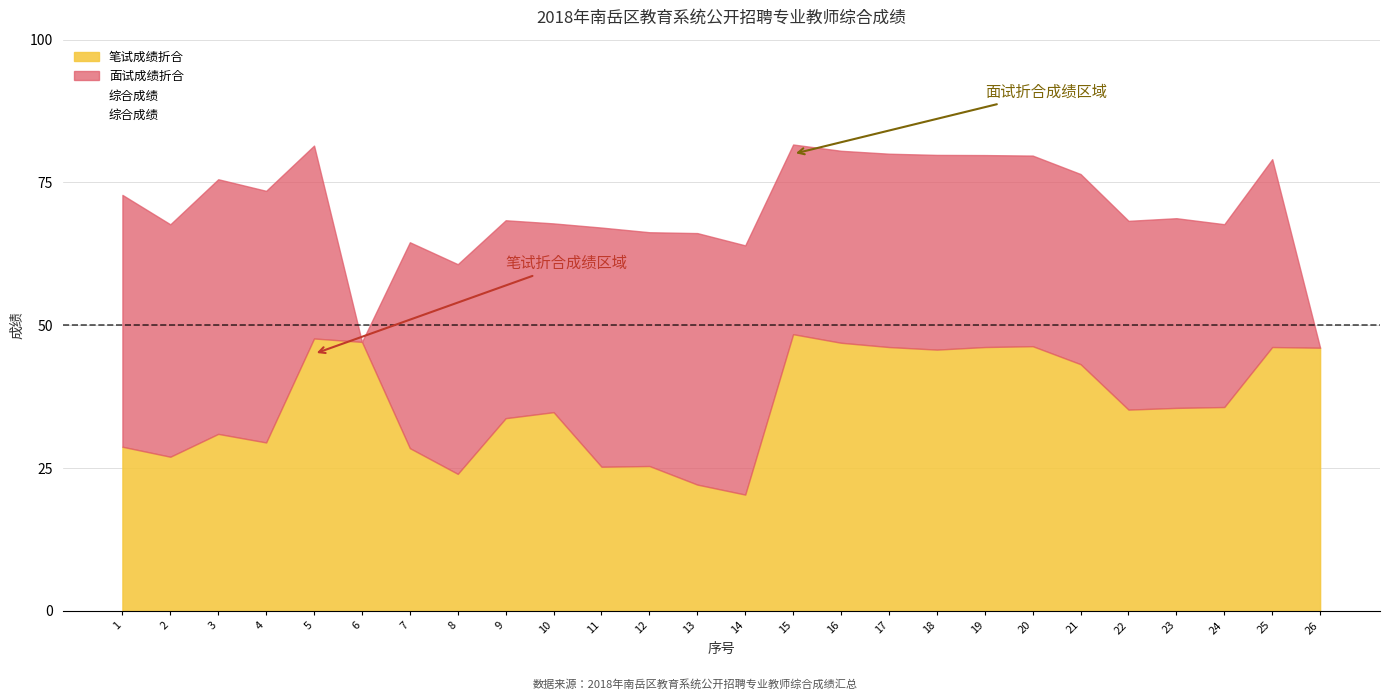

What is the highest value of the 笔试成绩折合 series?

48.5